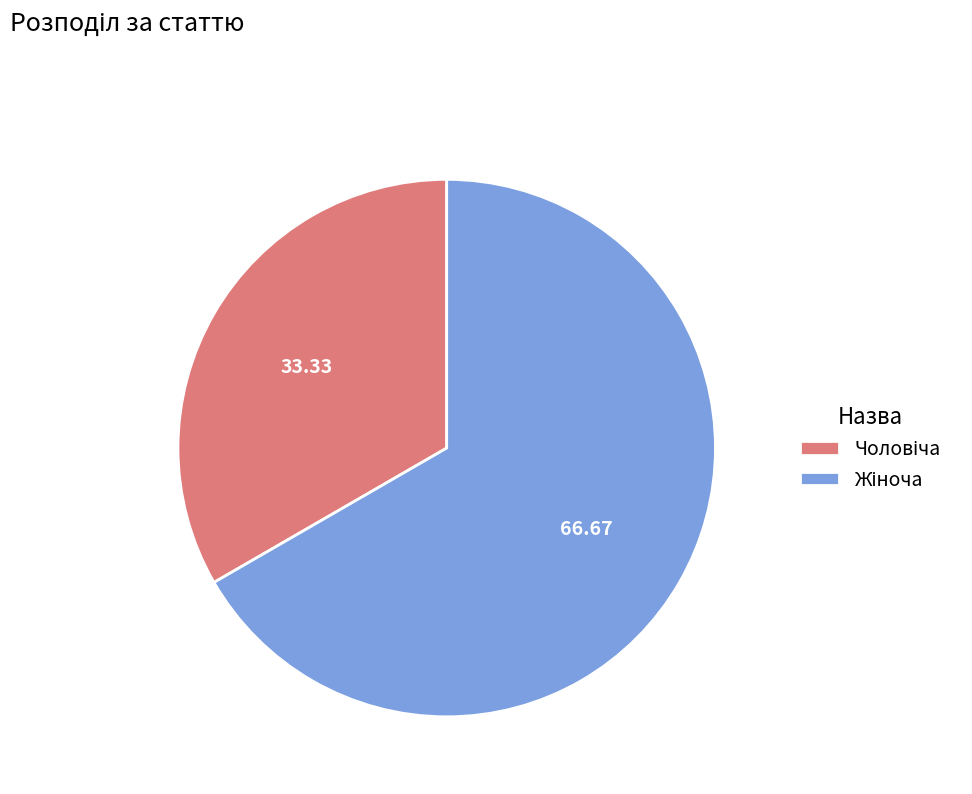

Does any single category account for the majority?

Yes